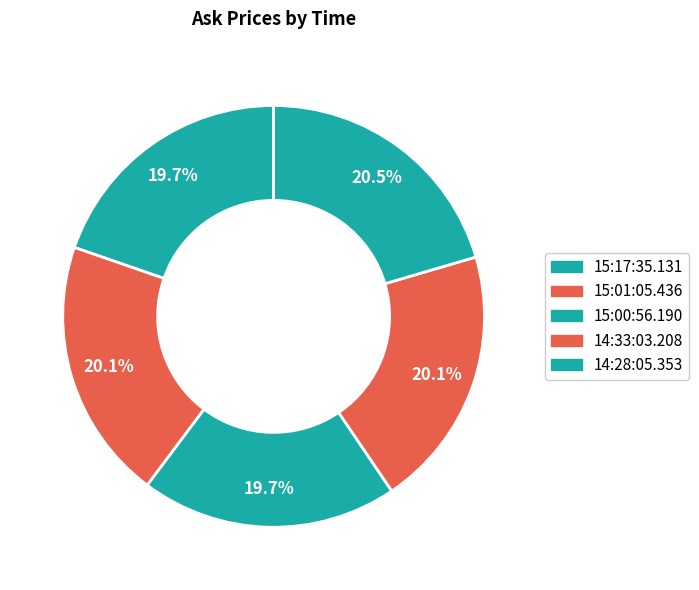

Between 14:28:05.353 and 15:17:35.131, which is larger?

14:28:05.353